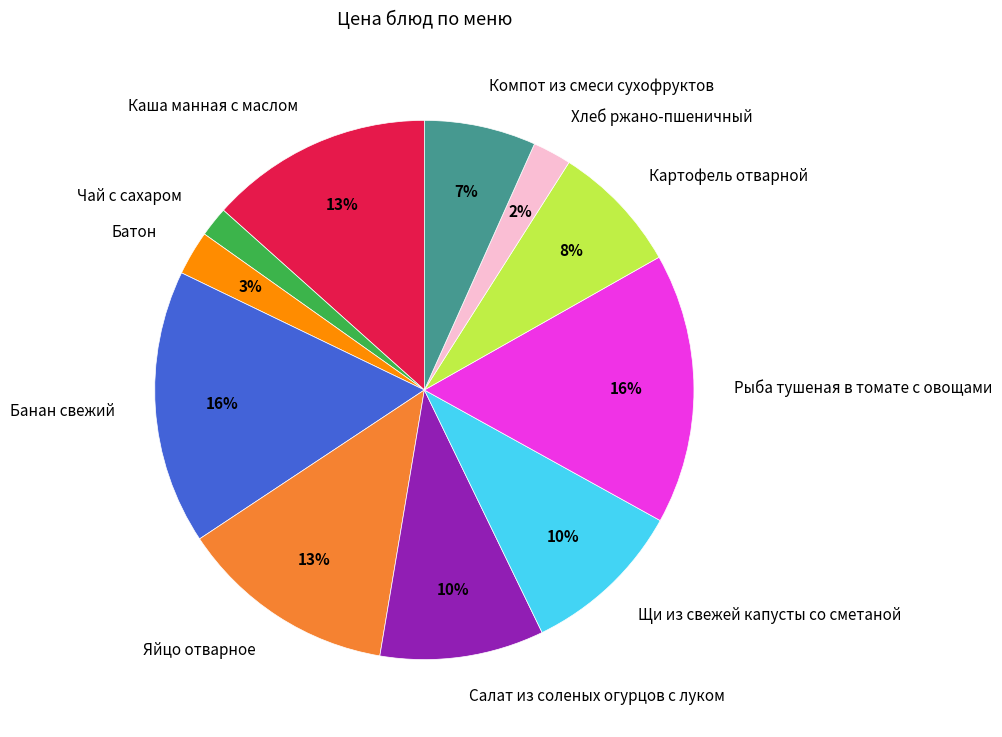

To the nearest percent, what portion does Хлеб ржано-пшеничный represent?

2%